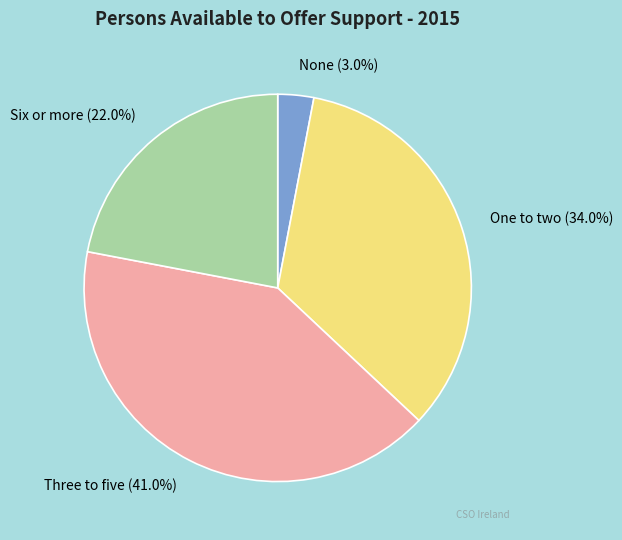

Does None represent more than half of the total?

No